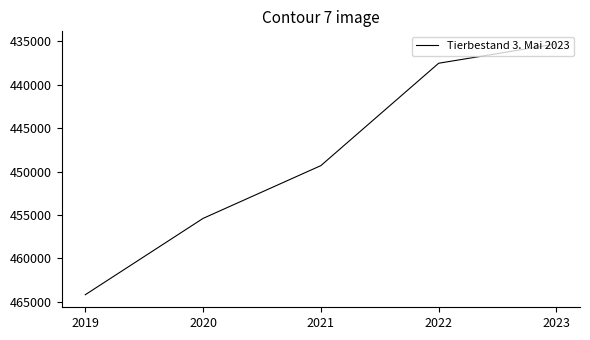

What is the sum of the values at 2022 and 2023?

872799